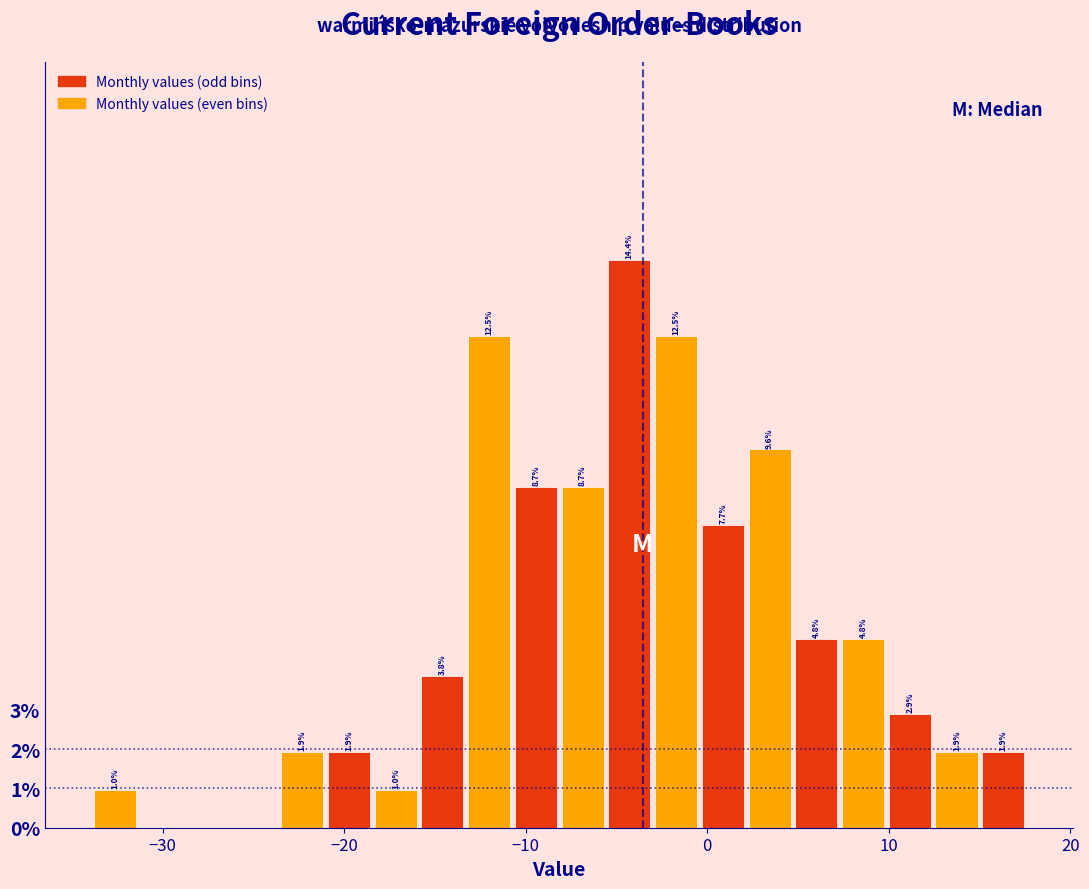

Read against the x-axis, roughly where is the centre of the tallest bar?

-4